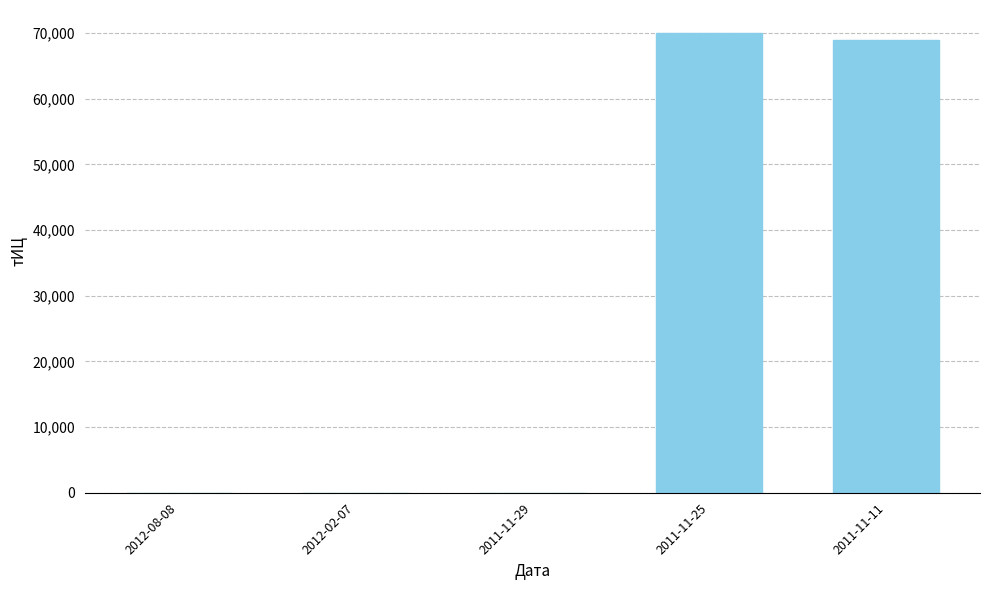

Where is the data nearest to the value 35000?

2011-11-11